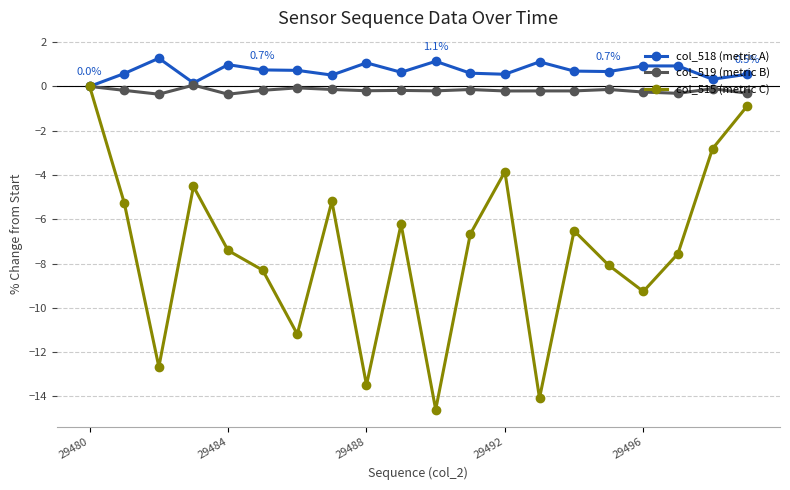

Which series has the widest spread of values?

col_515 (metric C)